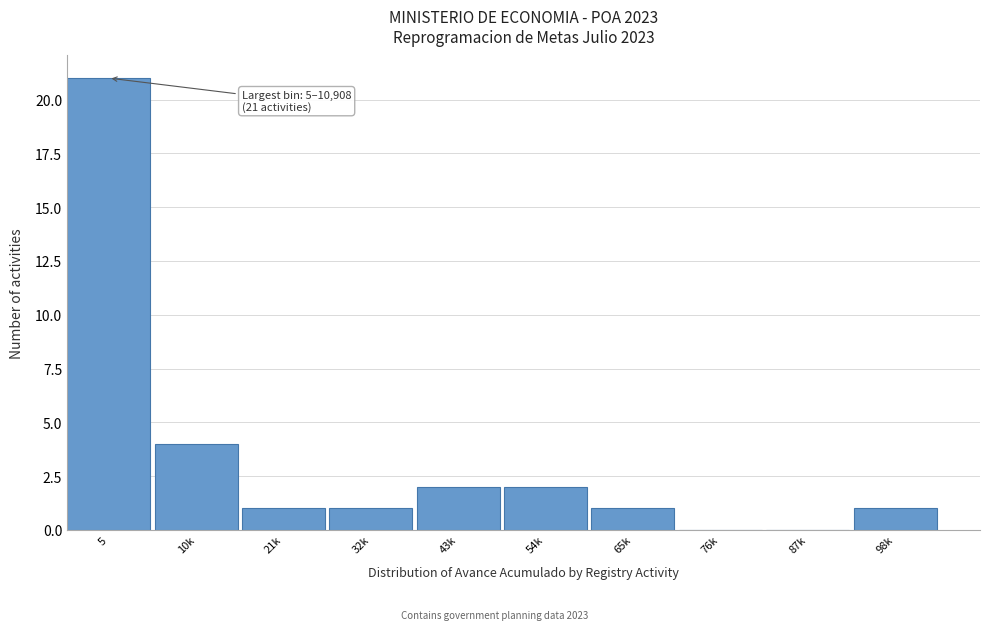

Reading right to left, what are all the values shown in this chart?

98k=1	87k=0	76k=0	65k=1	54k=2	43k=2	32k=1	21k=1	10k=4	5=21